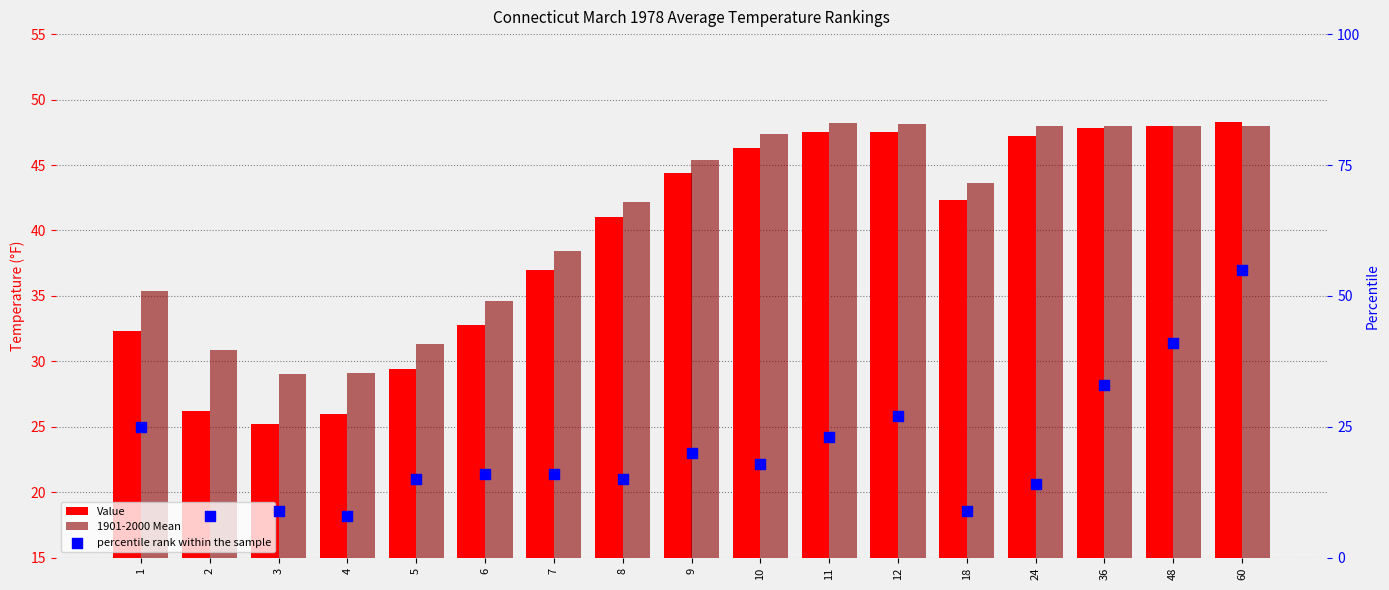

What are all the series names shown in the legend?

Value, 1901-2000 Mean, percentile rank within the sample